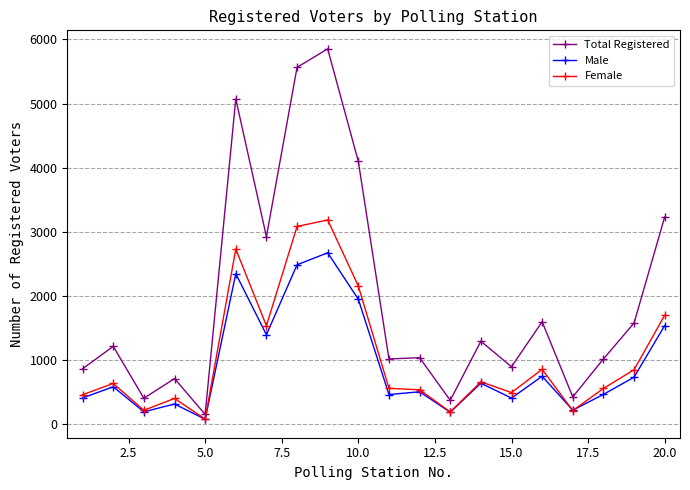

Which series has the largest range (max minus min)?

Total Registered